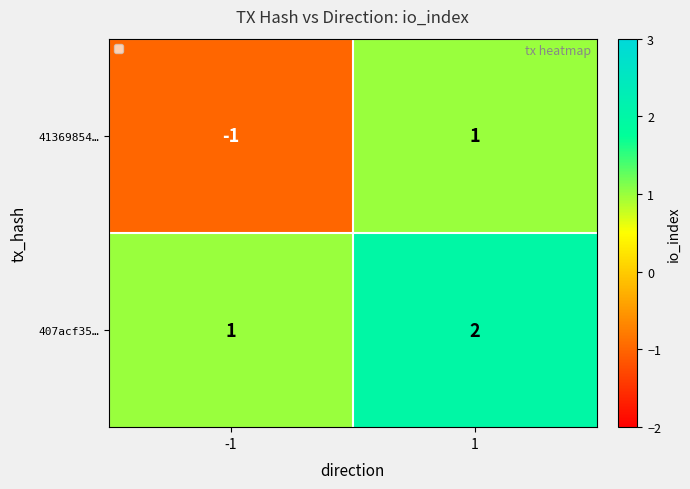

Reading right to left, list all the values displayed in this chart.

41369854…: 1	-1
407acf35…: 2	1